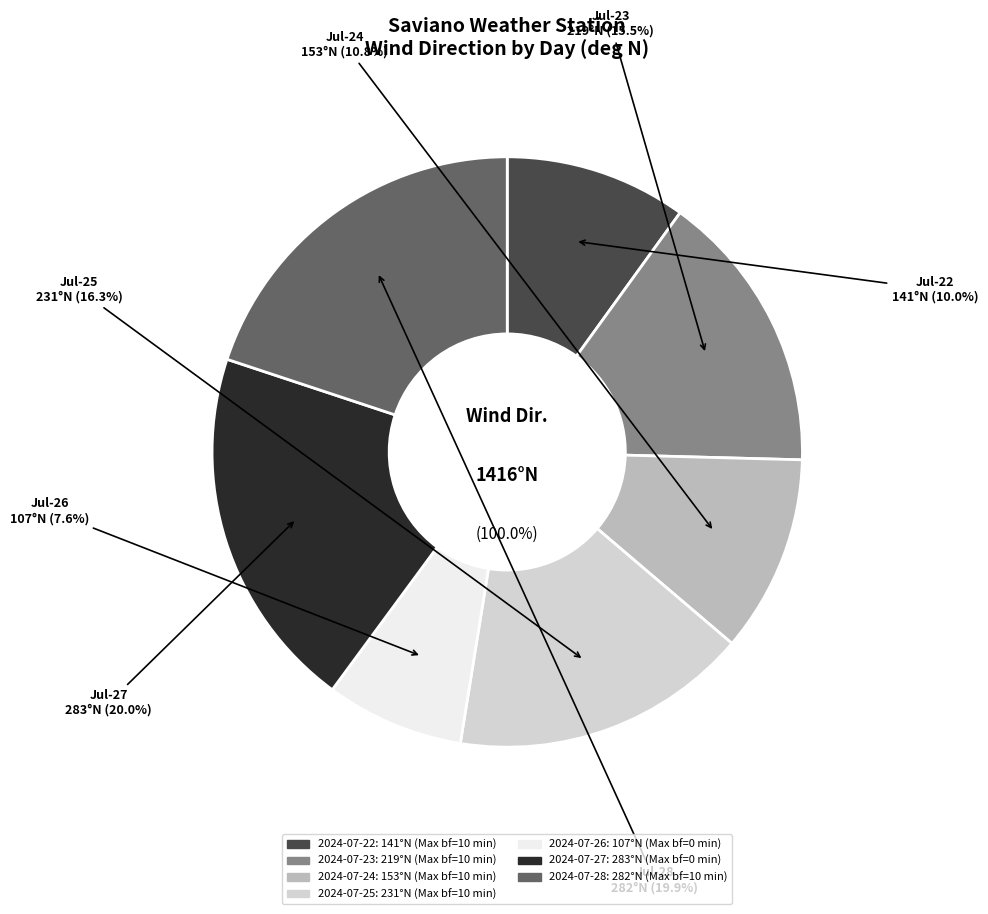

Between 0 (2024-07-27) and 0 (2024-07-26), which is larger?

0 (2024-07-27)